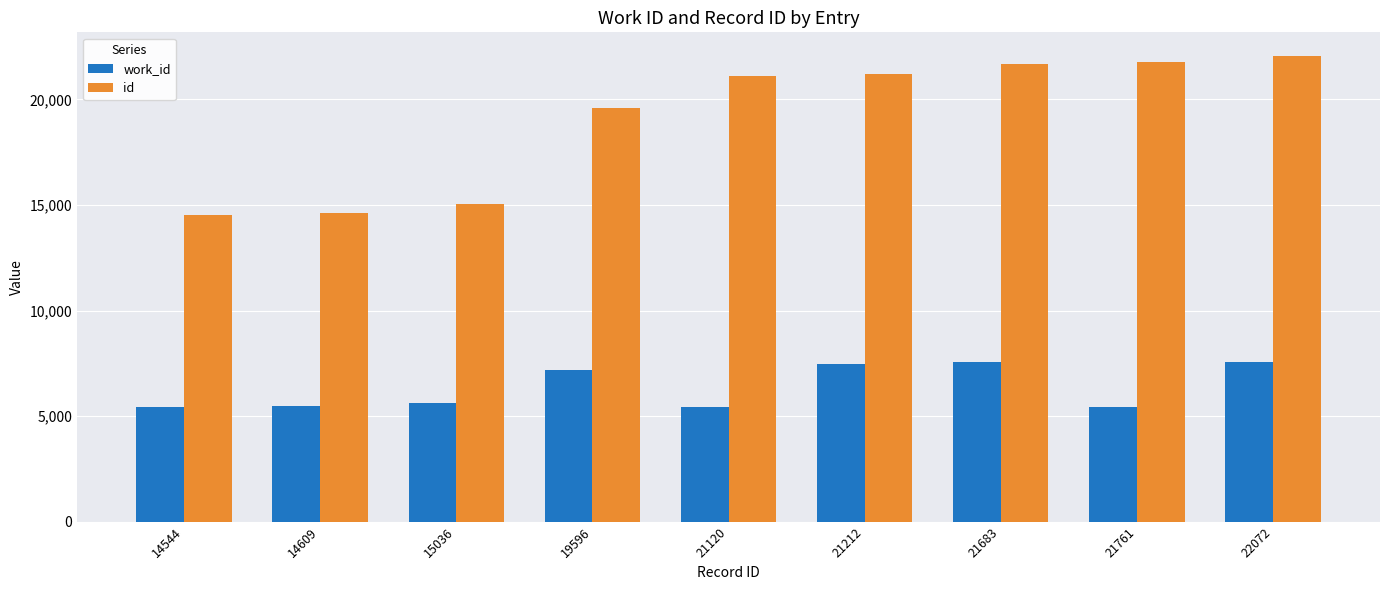

Is the value of id at 19596 greater than the value of work_id at 22072?

Yes